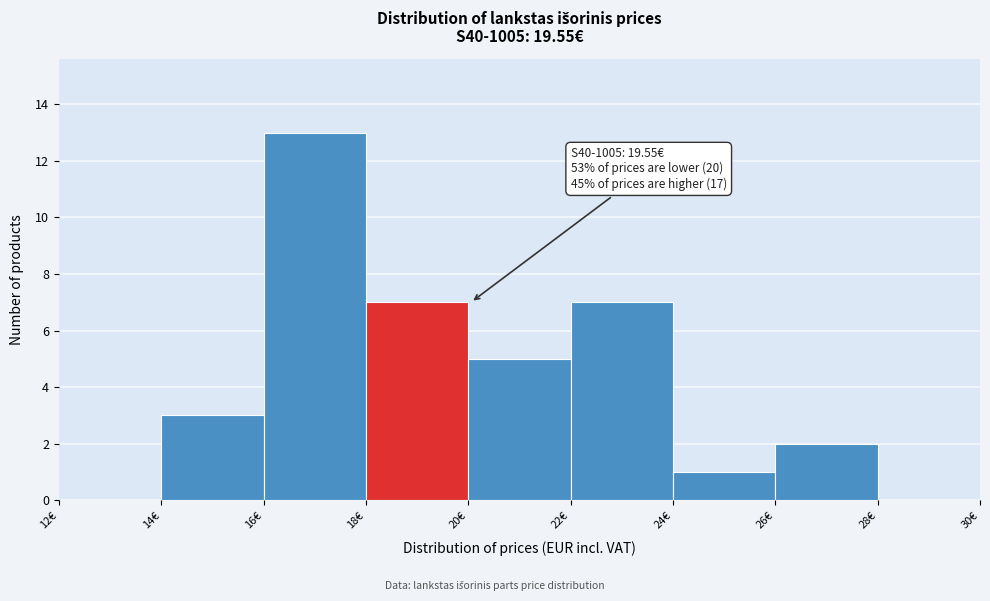

Over which range of the x-axis is the bar tallest?

16 to 18